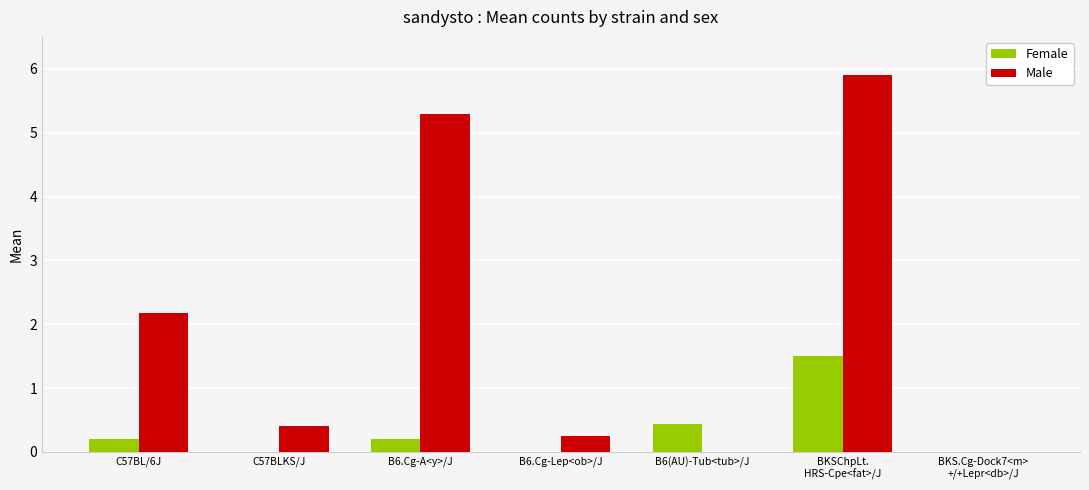

What is the sum of all Male values?

14.0